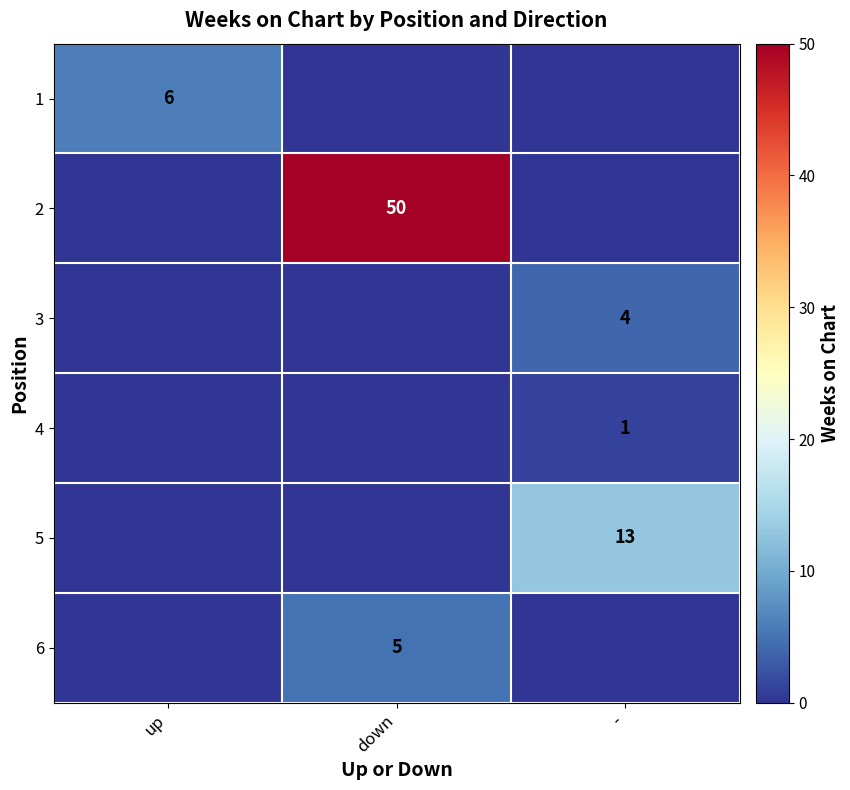

What is the difference between the highest and lowest values at up?

6